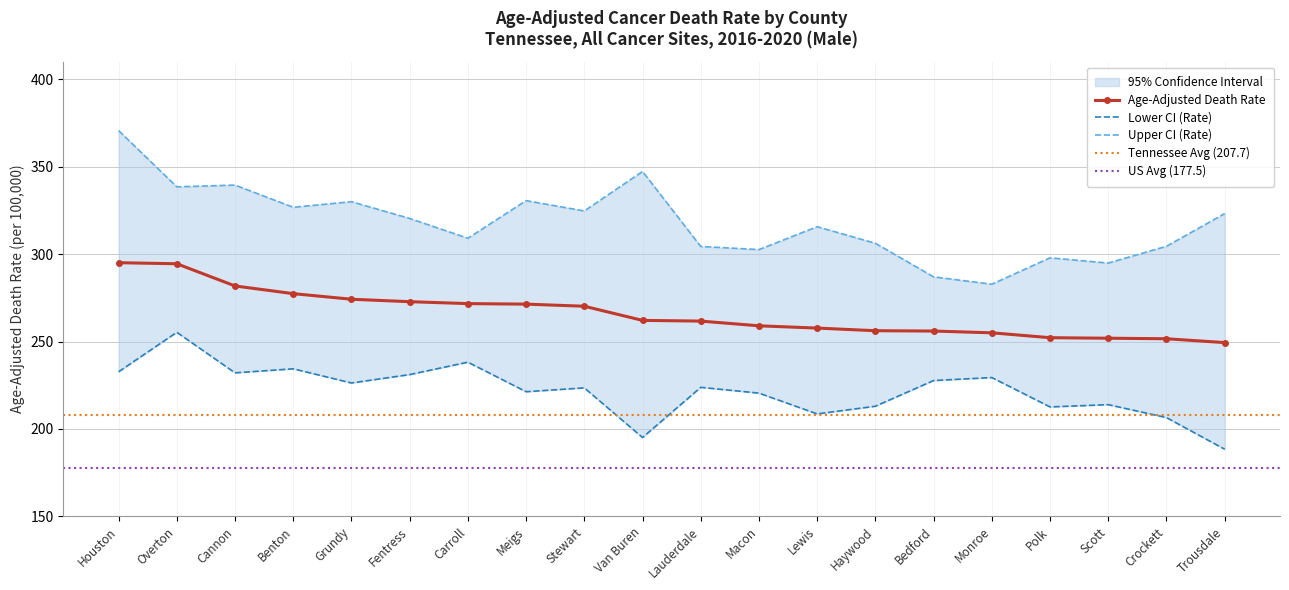

At which label does Lower CI (Rate) reach its peak?

Overton